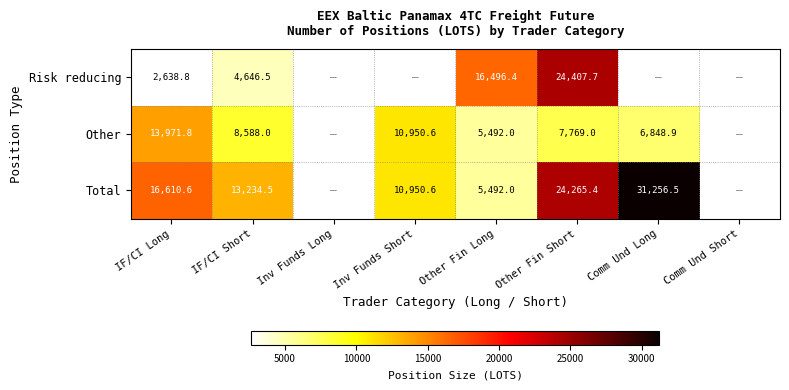

True or false: Other has a value of 4435.1 at Other Fin Short.

False